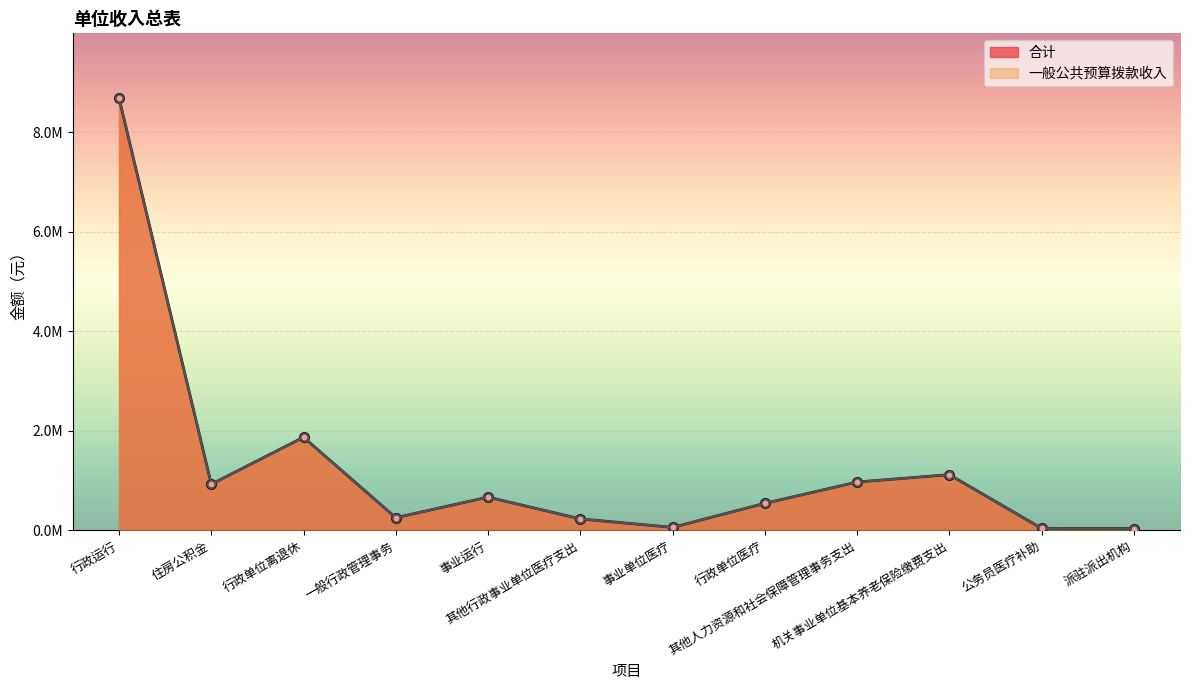

Reading left to right, list all the values displayed in this chart.

合计: 行政运行=8686717.6	住房公积金=924821.3	行政单位离退休=1869399.1	一般行政管理事务=252000.0	事业运行=665481.0	其他行政事业单位医疗支出=227526.5	事业单位医疗=57027.8	行政单位医疗=540399.2	其他人力资源和社会保障管理事务支出=968996.2	机关事业单位基本养老保险缴费支出=1117217.9	公务员医疗补助=37600.0	派驻派出机构=34000.0
一般公共预算拨款收入: 行政运行=8686717.6	住房公积金=924821.3	行政单位离退休=1869399.1	一般行政管理事务=252000.0	事业运行=665481.0	其他行政事业单位医疗支出=227526.5	事业单位医疗=57027.8	行政单位医疗=540399.2	其他人力资源和社会保障管理事务支出=968996.2	机关事业单位基本养老保险缴费支出=1117217.9	公务员医疗补助=37600.0	派驻派出机构=34000.0